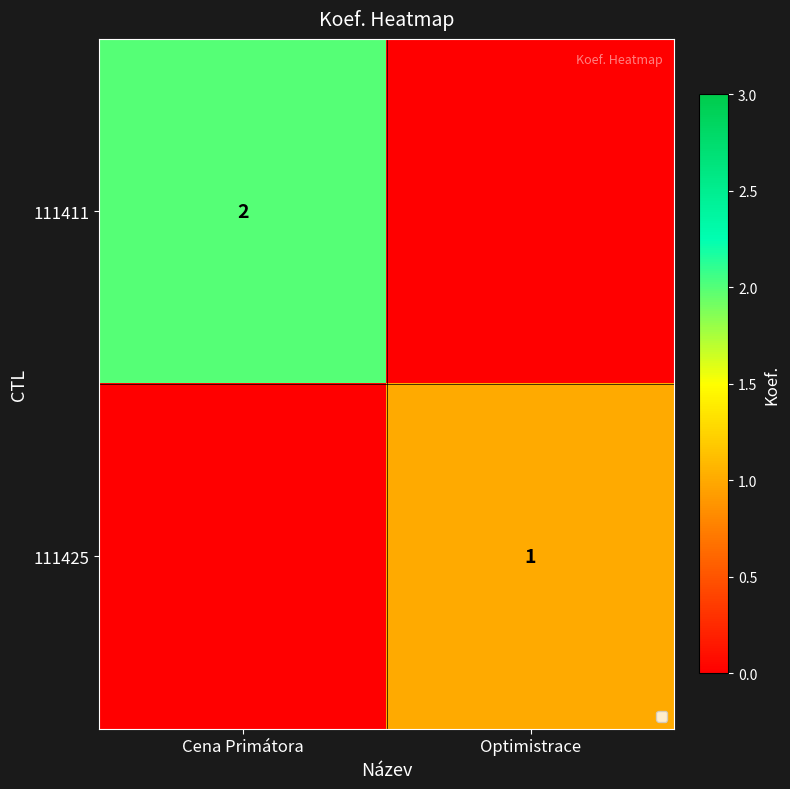

The value of 111411 at Cena Primátora is 0. True or false?

False